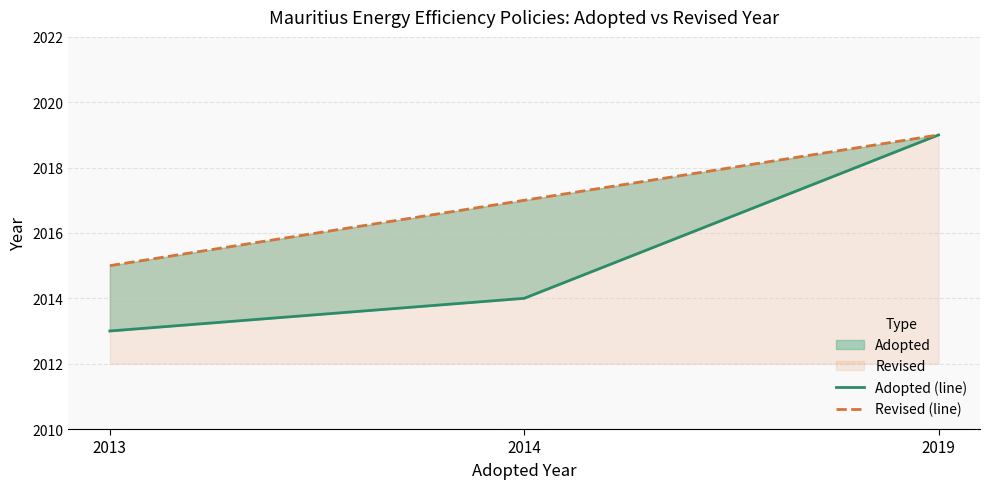

Reading left to right, what are all the values shown in this chart?

Adopted (line): 2013=2013	2014=2014	2019=2019
Revised (line): 2013=2015	2014=2017	2019=2019